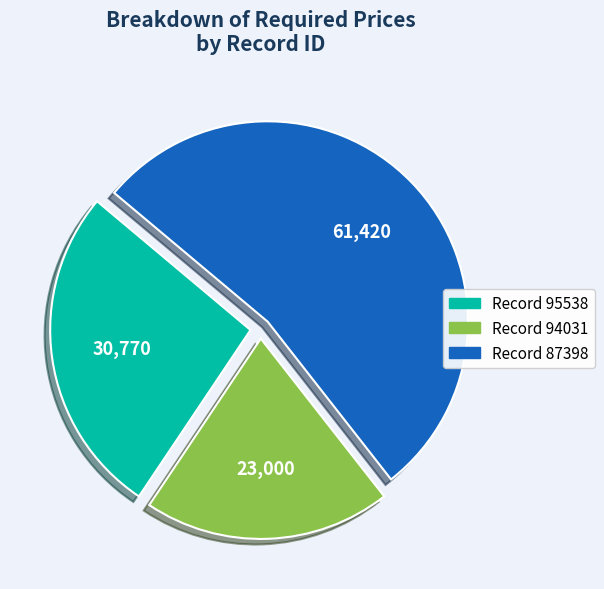

Does any single category account for the majority?

Yes